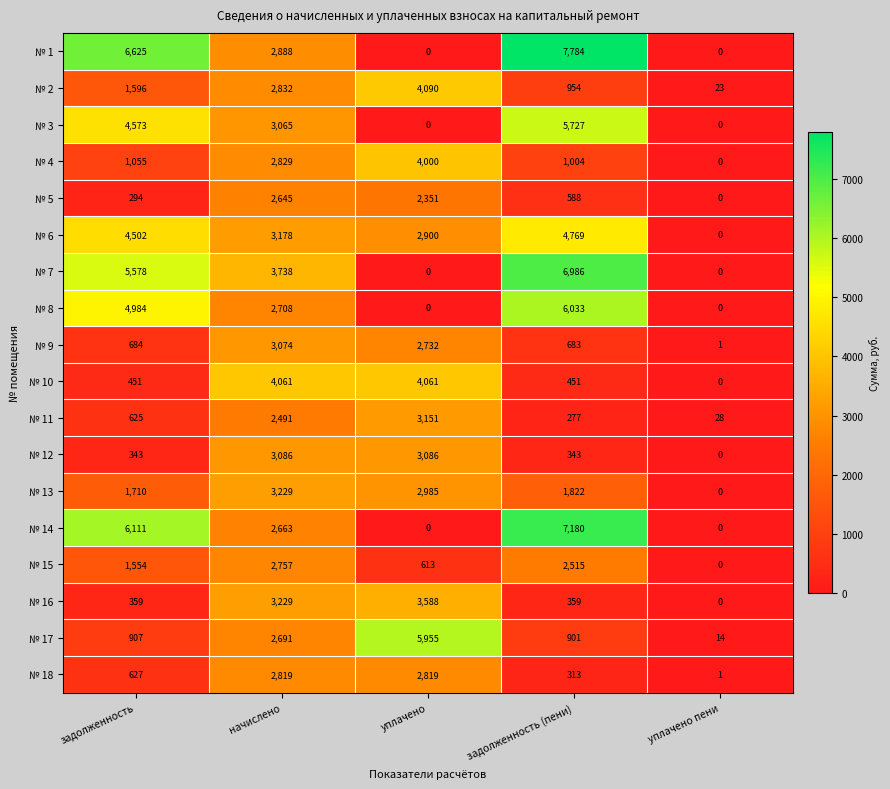

Count the number of data series in this chart.

18